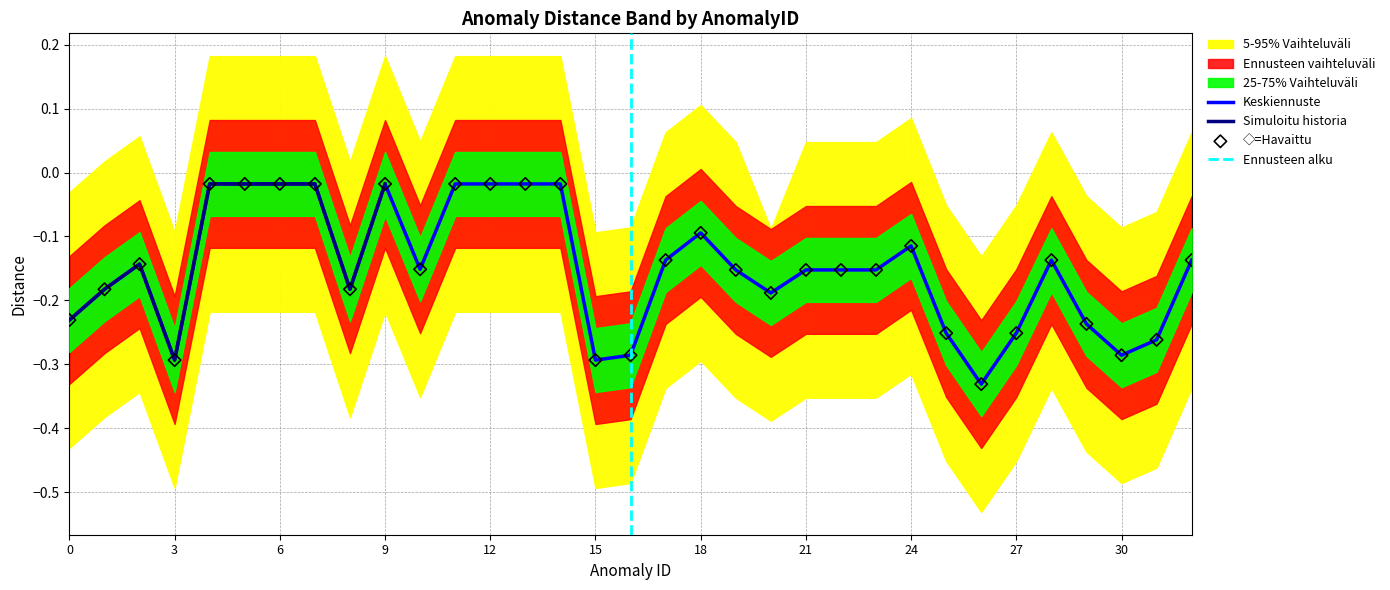

Is the value of distance at 20 greater than the value of distance_wide_lower at 15?

Yes